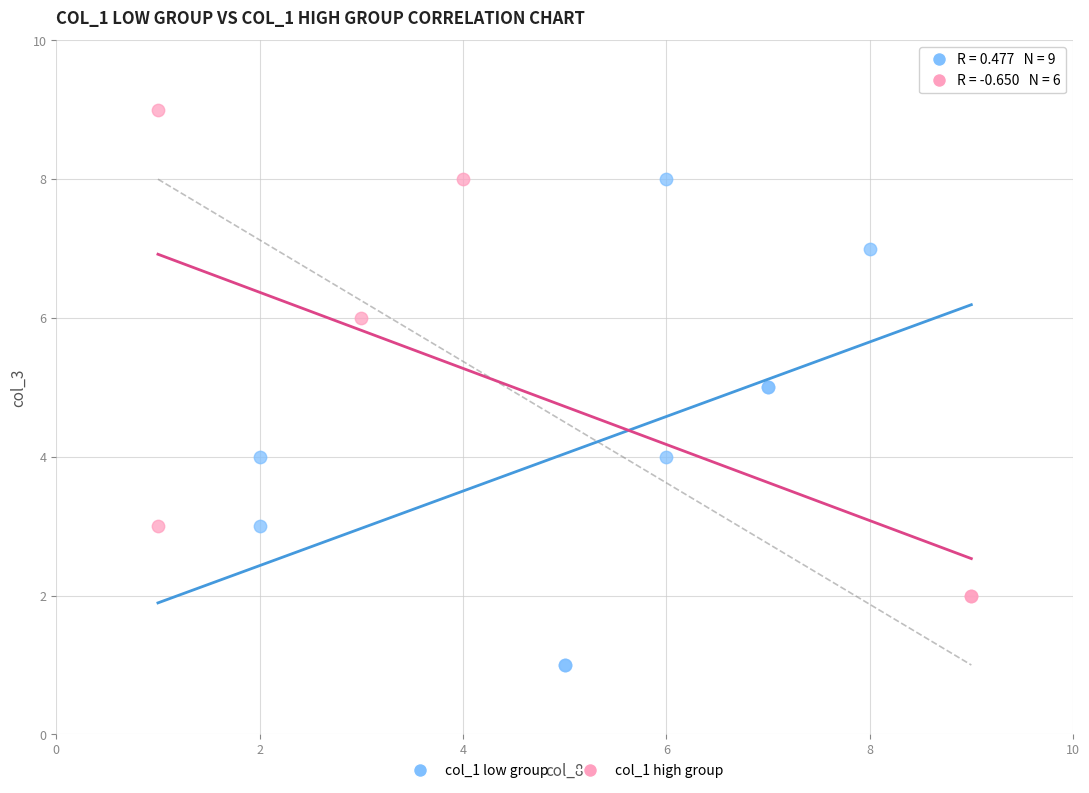

Which series contains the highest Y value?

col_1 high group